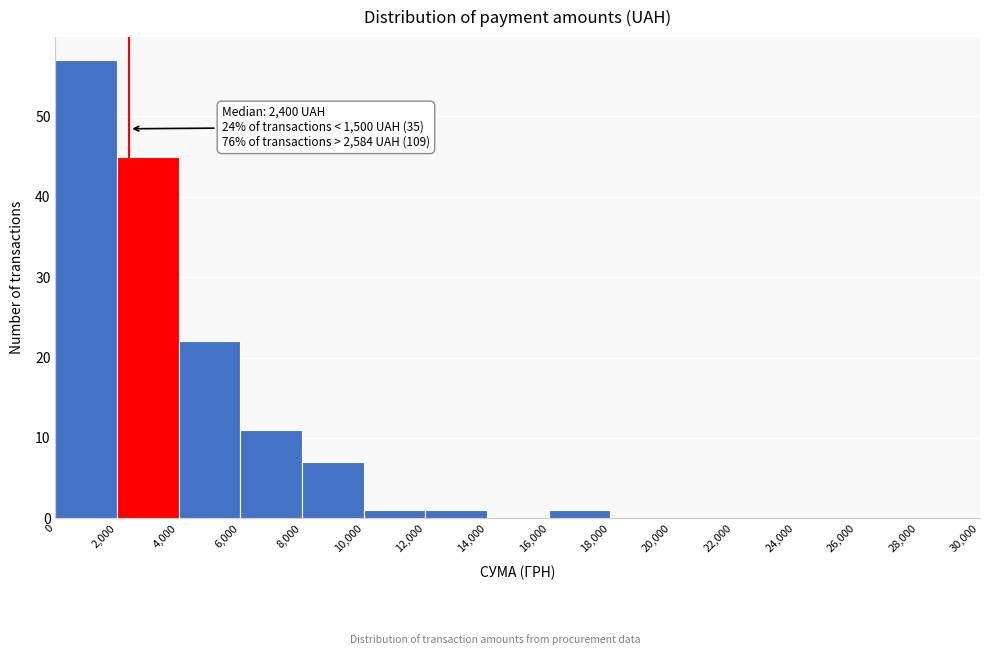

Which range on the x-axis has the tallest bar?

0 to 2,000